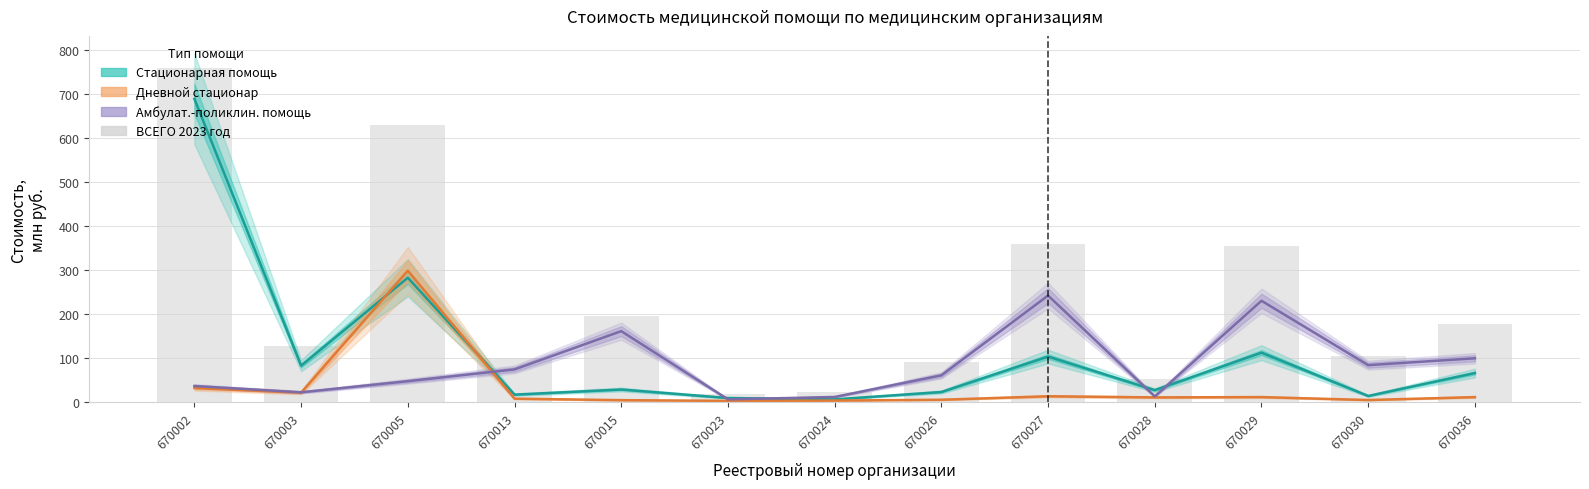

At which label is Стационарная помощь closest to 348?

670005